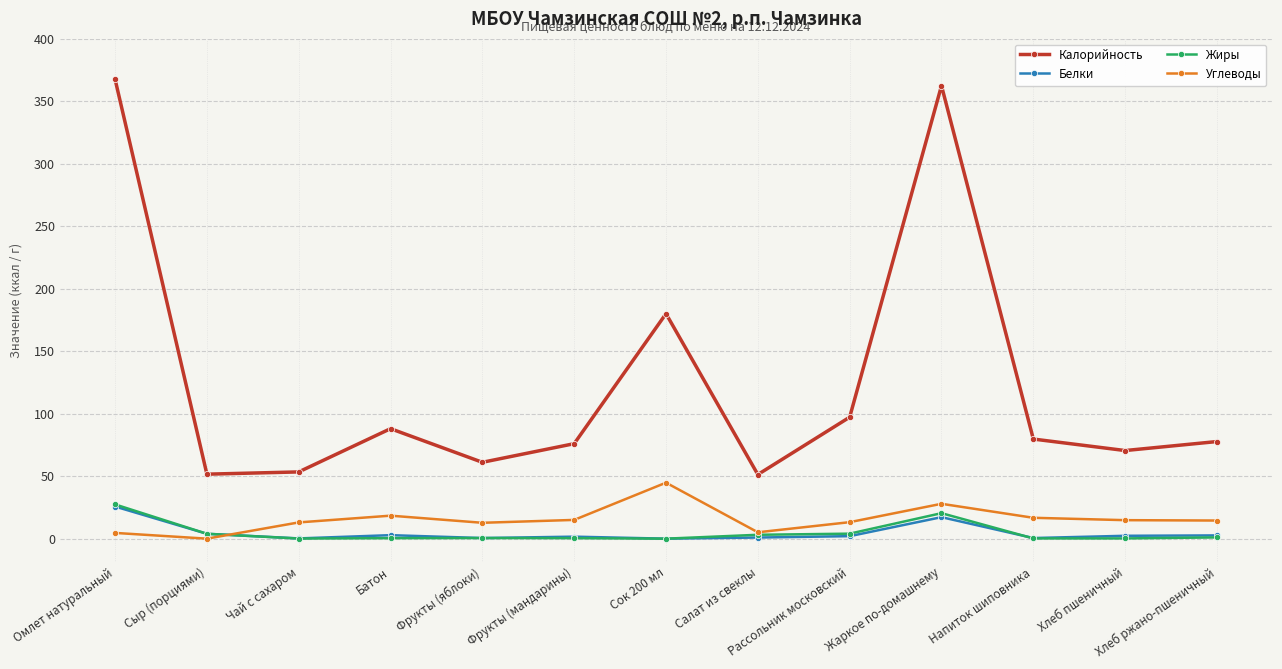

What is the value of the Белки point at the 6th from the left?

1.6